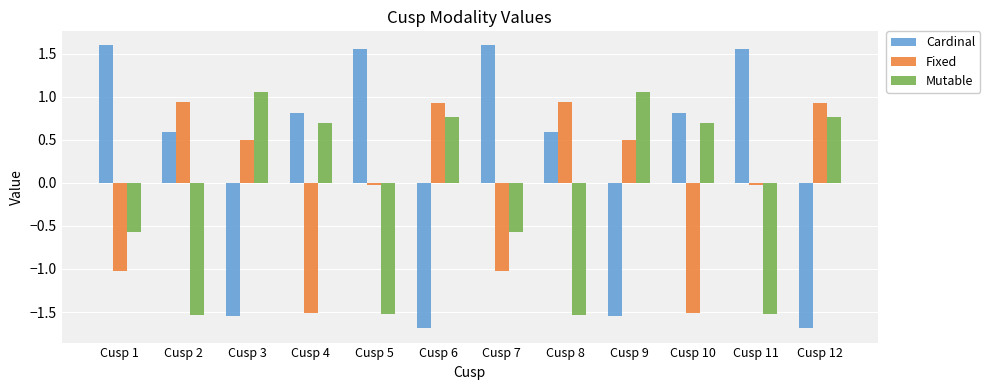

Which series has the largest range (max minus min)?

Cardinal